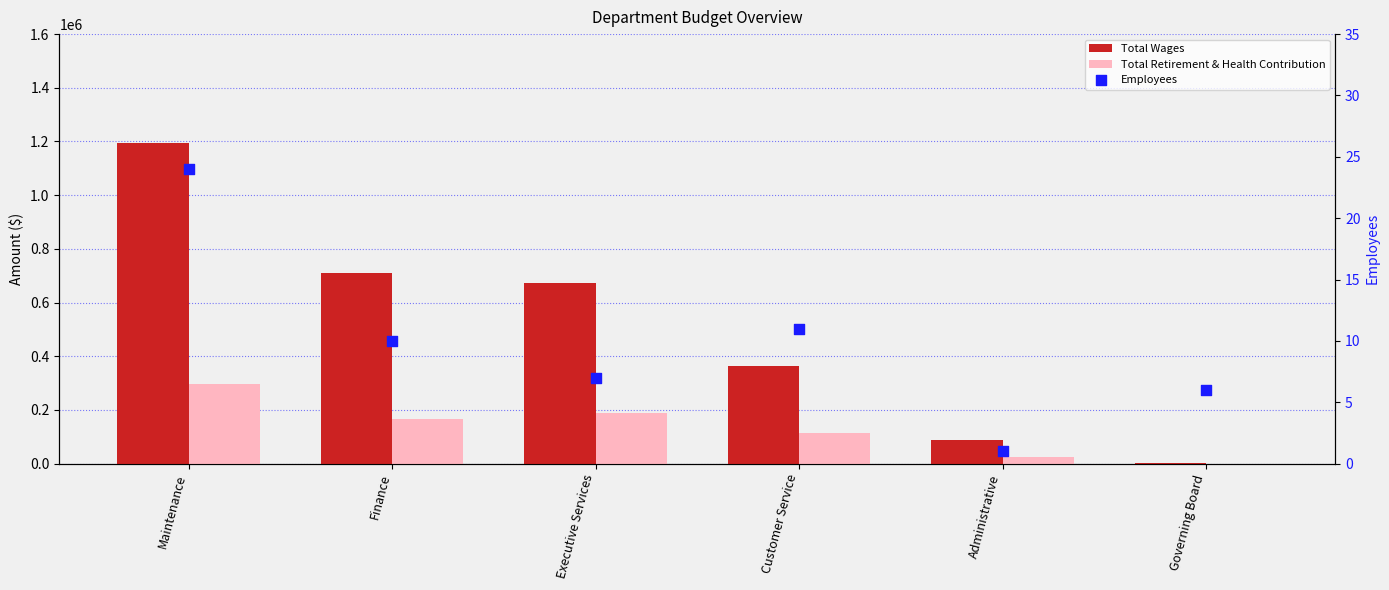

At how many categories does at least one series exceed 927337?

1